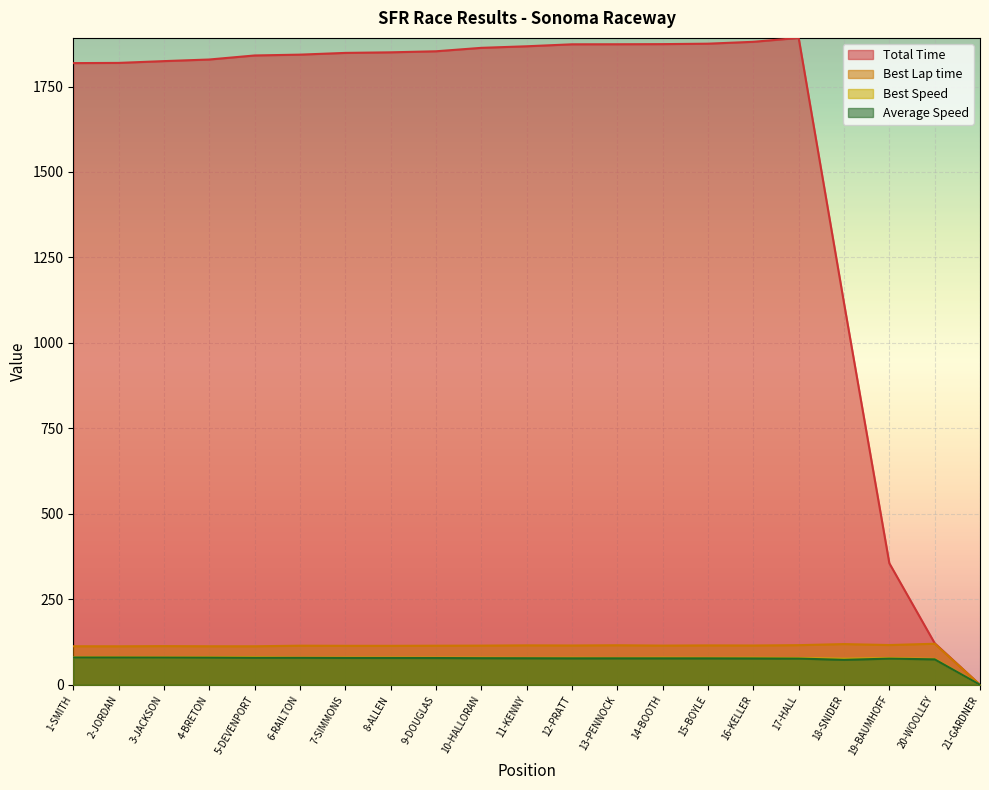

Which label corresponds to the largest value in the chart?

17-HALL